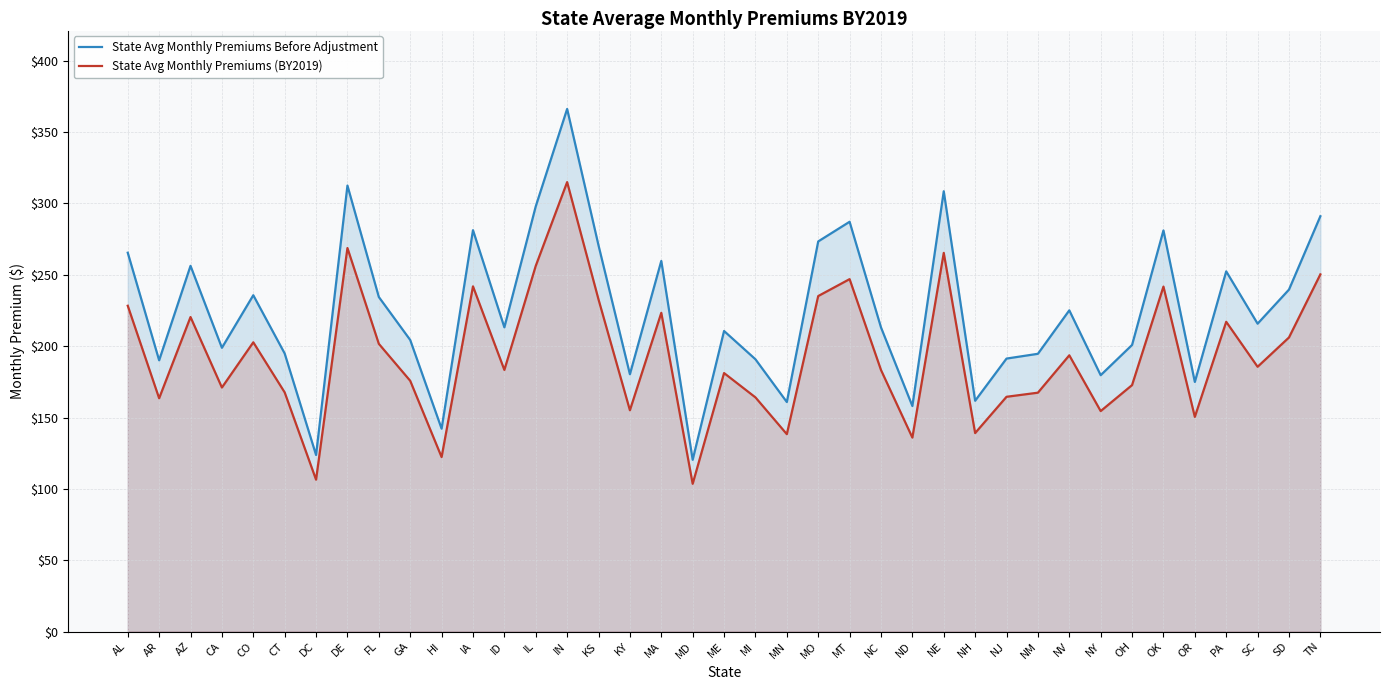

What is the sum of the State Avg Monthly Premiums (BY2019) values at FL and KY?

356.7